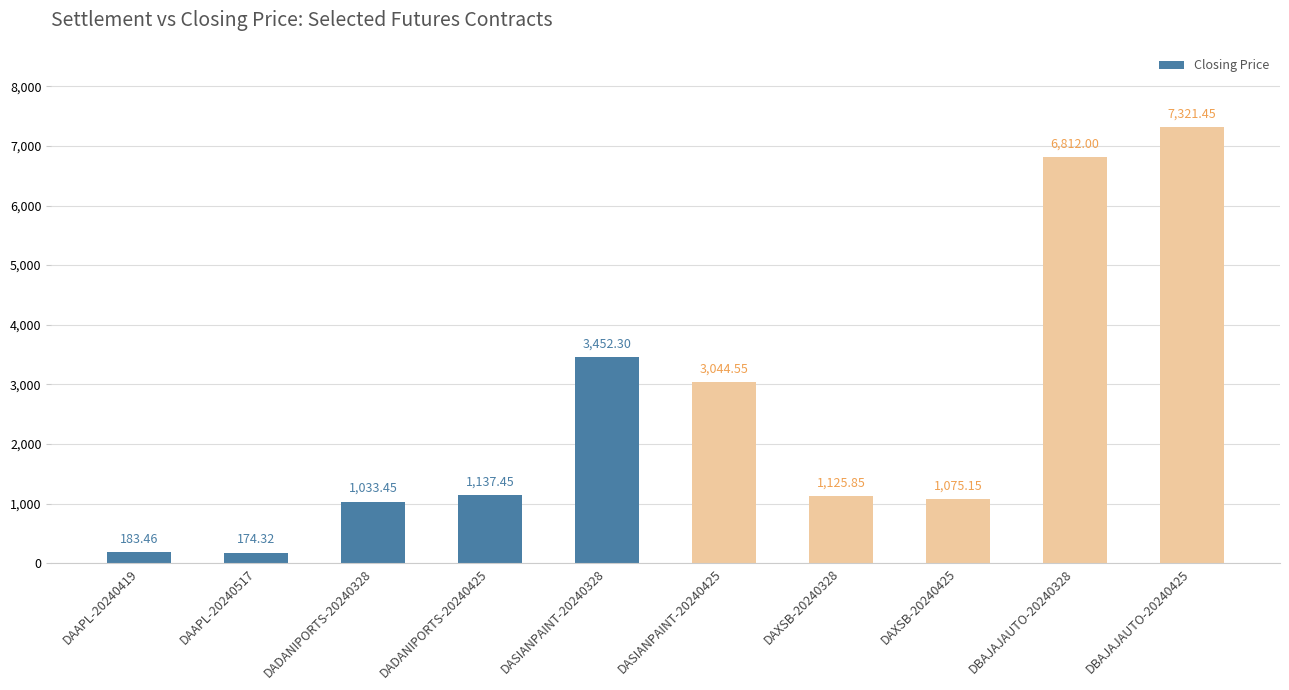

At which category does the chart reach its minimum across all series?

DAAPL-20240517